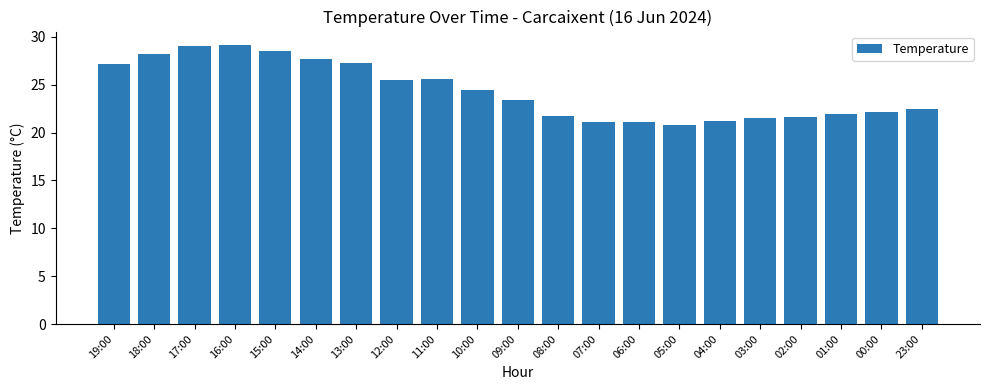

Approximately how many times larger is the value at 05:00 compared to 11:00?

0.8